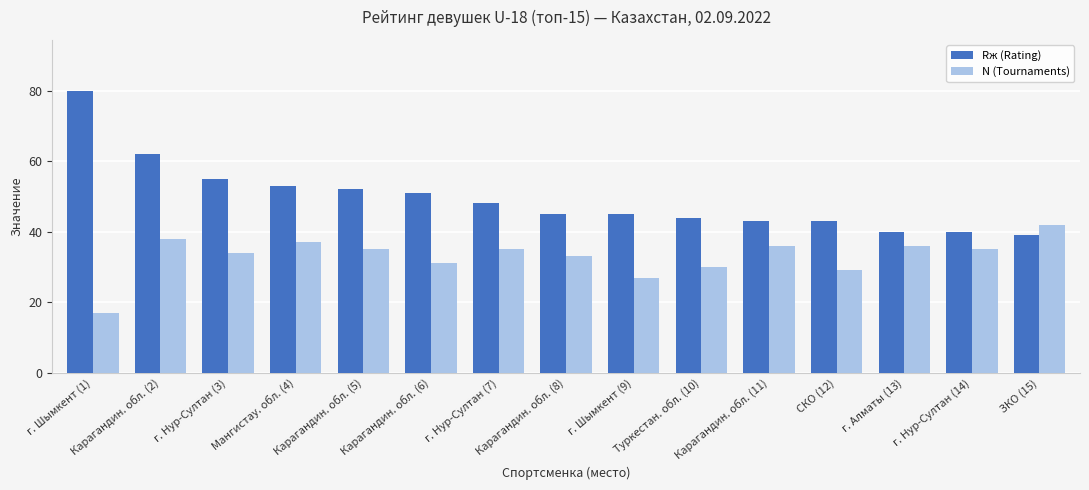

The N (Tournaments) series shows 42 at ЗКО (15). True or false?

True